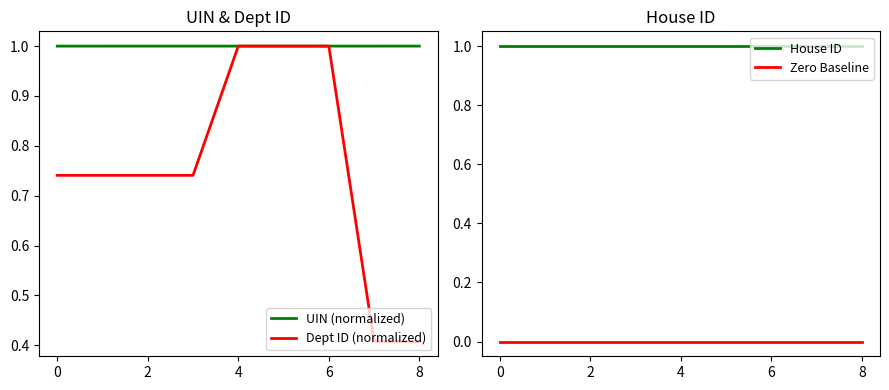

The UIN (normalized) series shows 0.7 at 6. True or false?

False